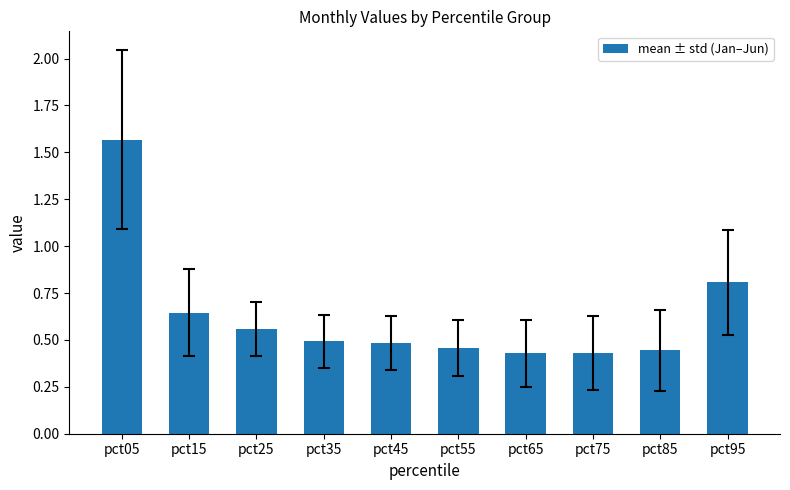

What is the sum of the values at pct75 and pct05?

2.0